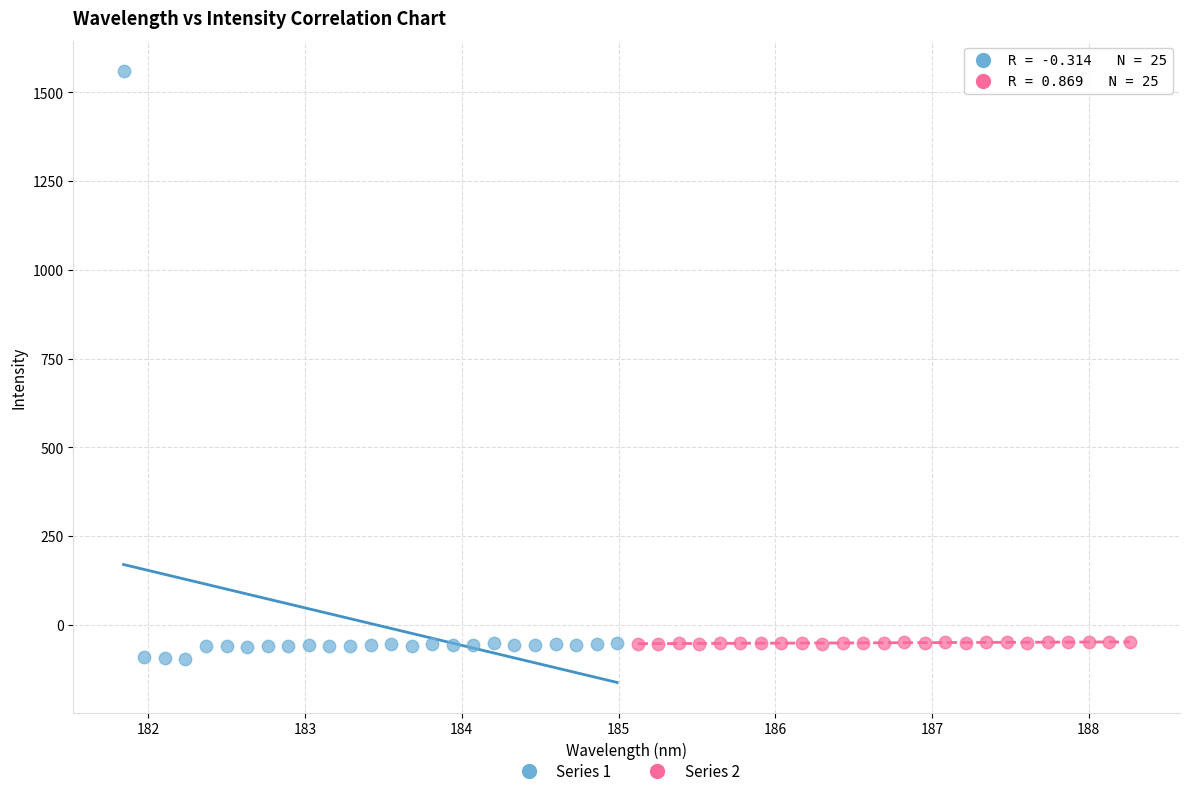

Which series contains the highest Y value?

Series 1